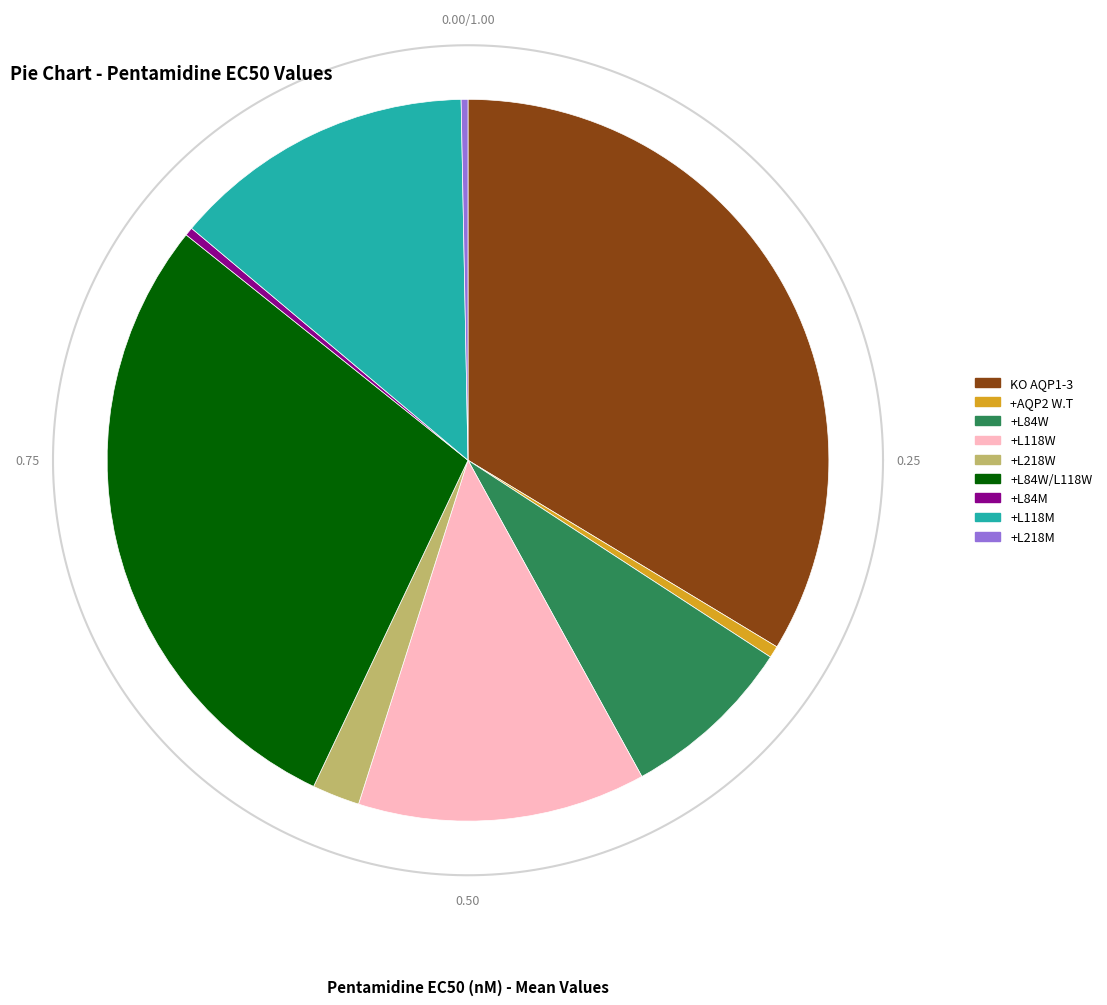

The +L84W/L118W slice represents 40% of the pie. True or false?

False